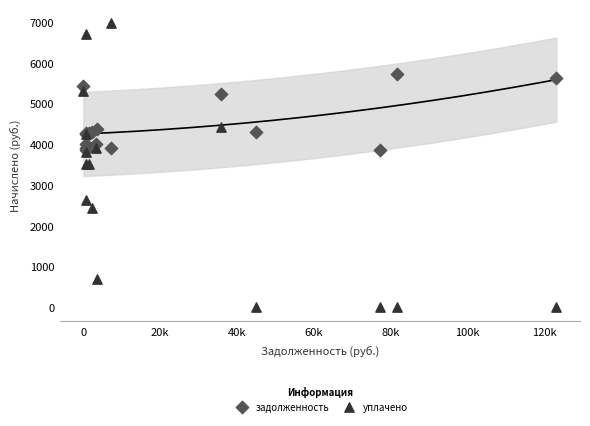

What are all the series names shown in the legend?

задолженность, уплачено